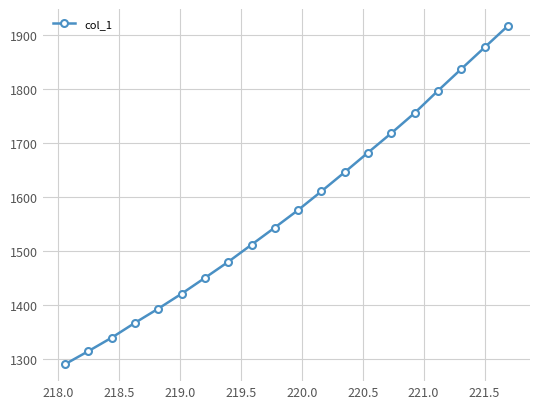

True or false: the data has more than 2 interior local peaks.

False